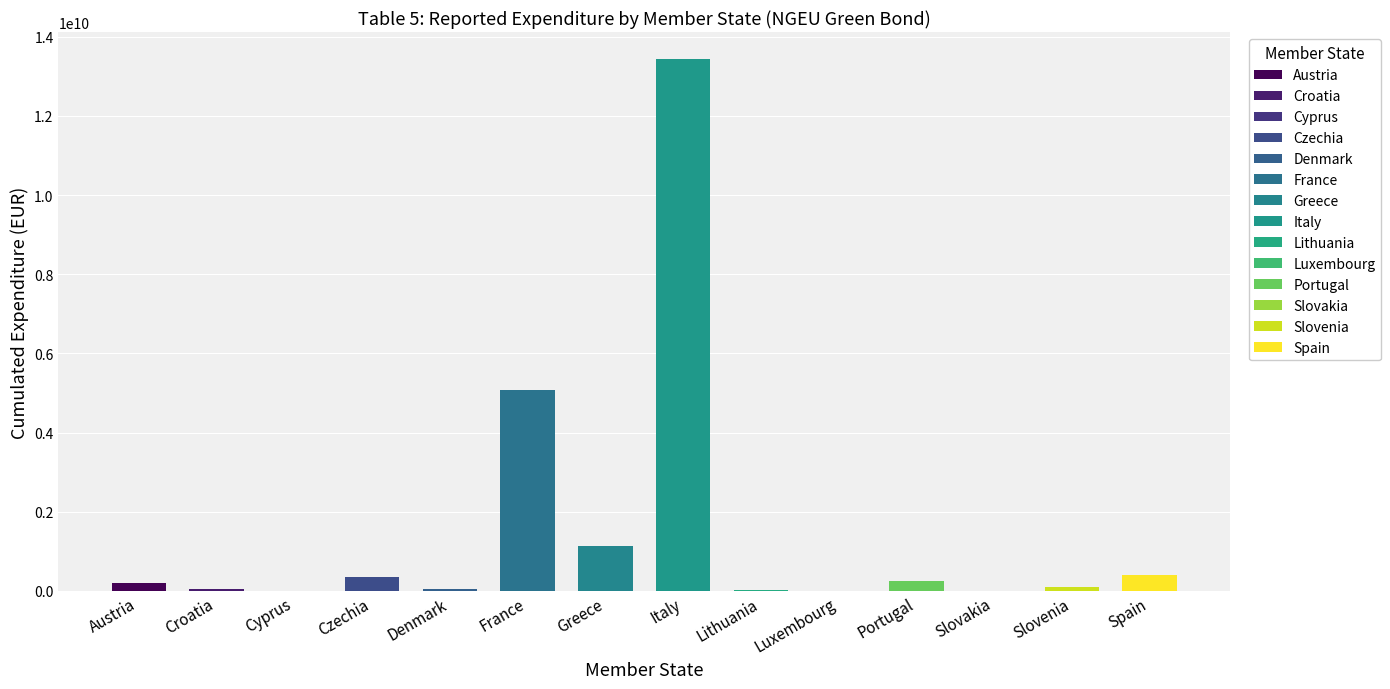

How many categories are shown in the chart?

14